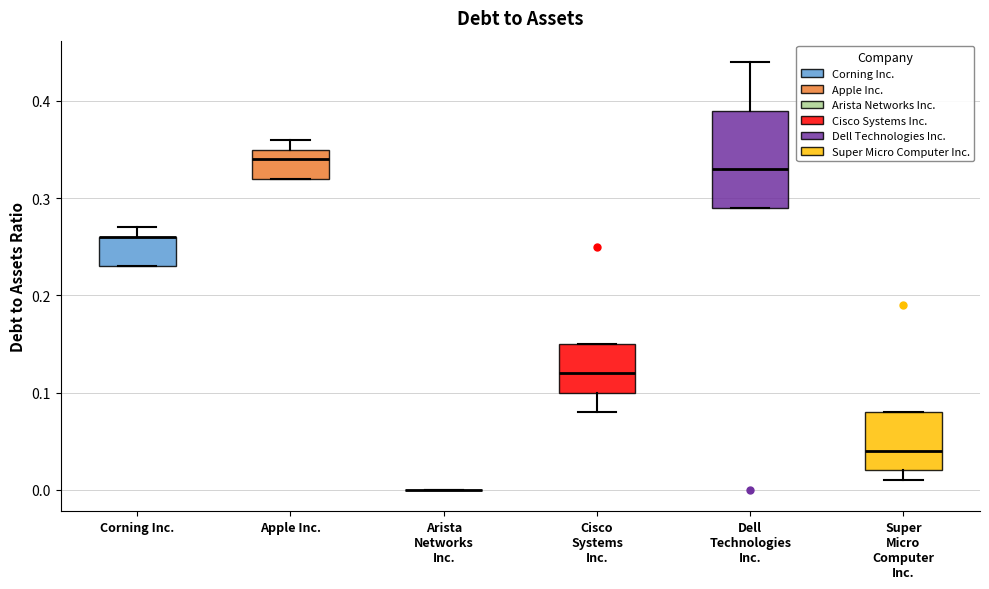

Where is the lower edge of the box for Cisco Systems Inc. on the y-axis? The values are not printed on the chart, so give them approximately, as read against the axis.

0.10